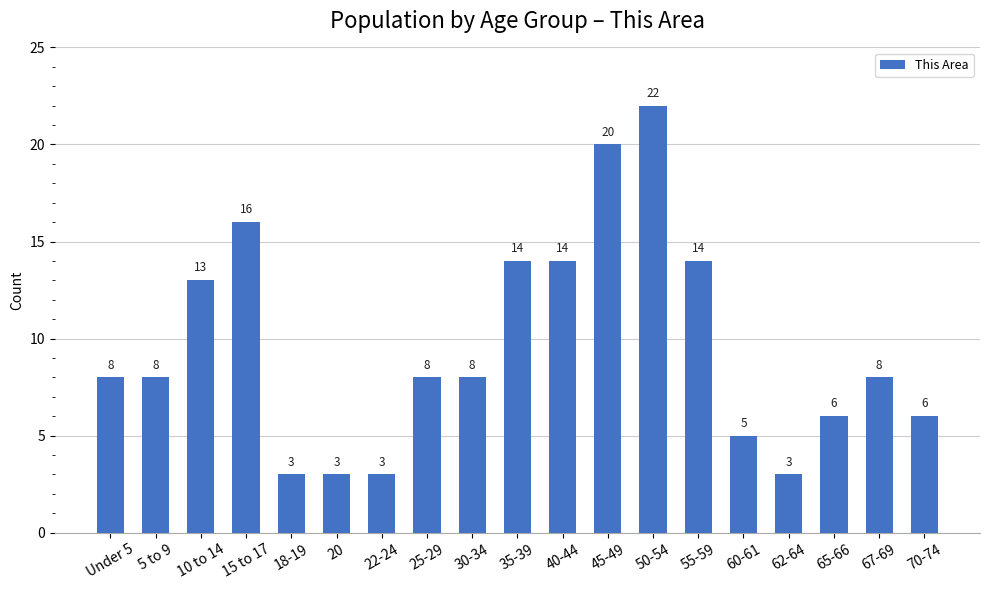

Count the number of data series in this chart.

1